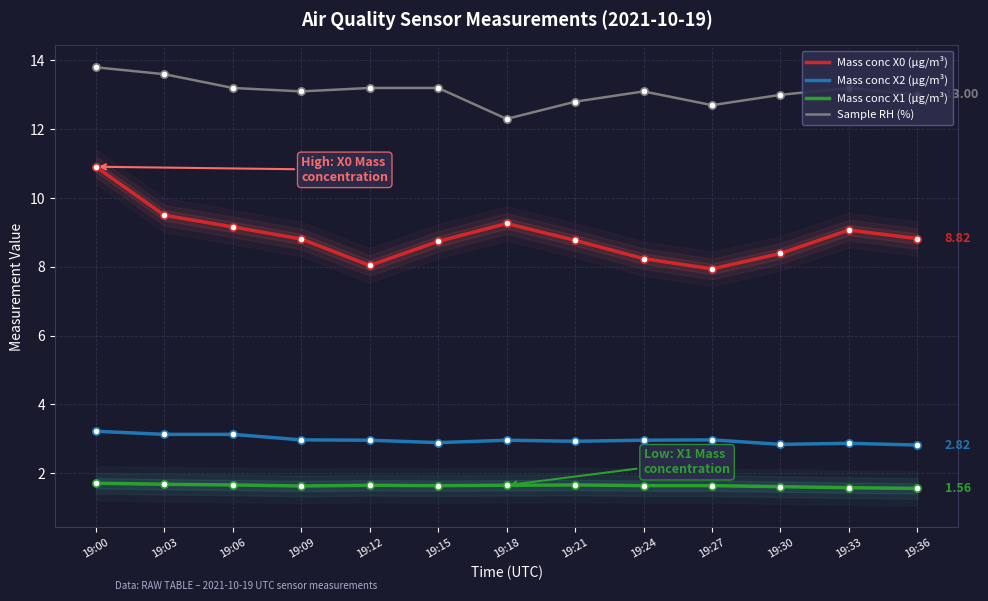

Which series has the widest spread of Y values?

Mass conc X0 (μg/m³)